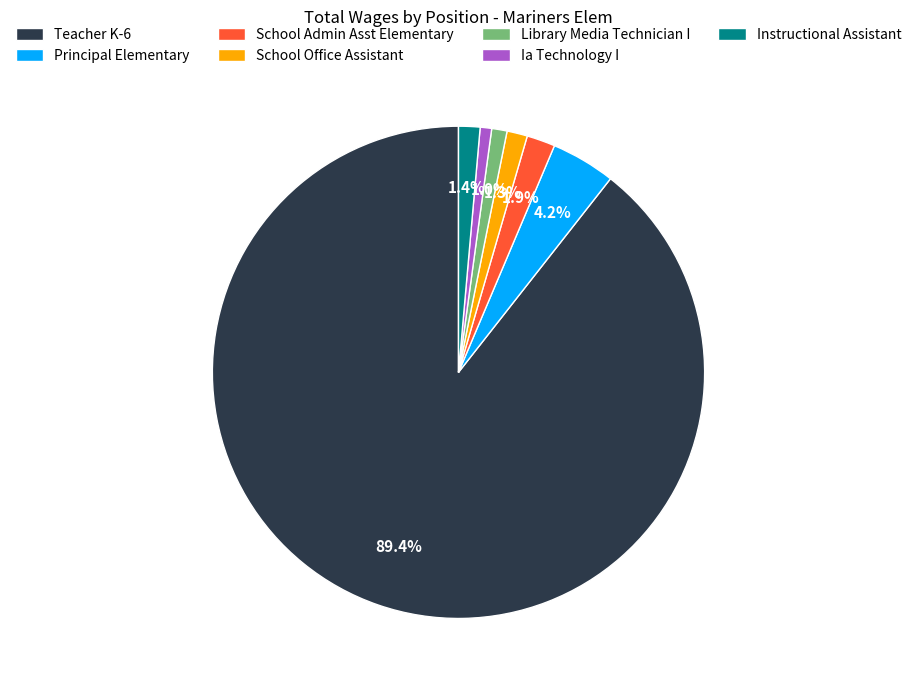

How many slices are in this pie chart?

7